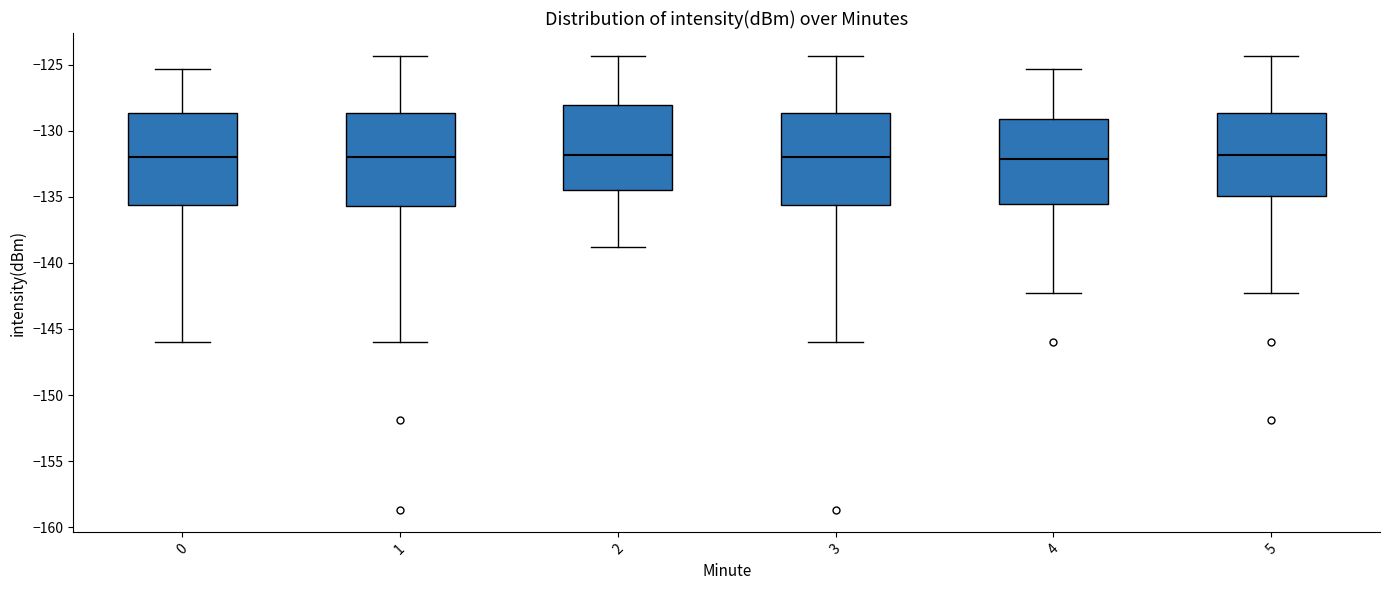

Where does the median line of the box at x = 0 sit on the y-axis? The values are not printed on the chart, so give them approximately, as read against the axis.

-132.0